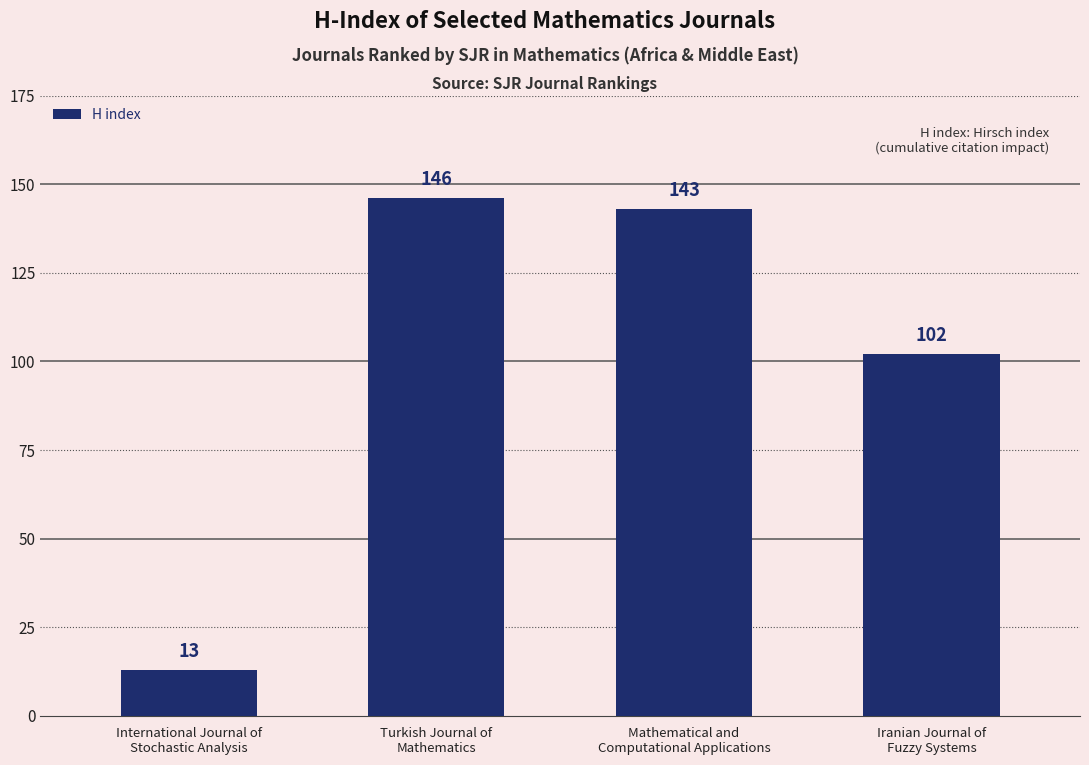

The chart shows a value of 146 at Turkish Journal of
Mathematics. True or false?

True